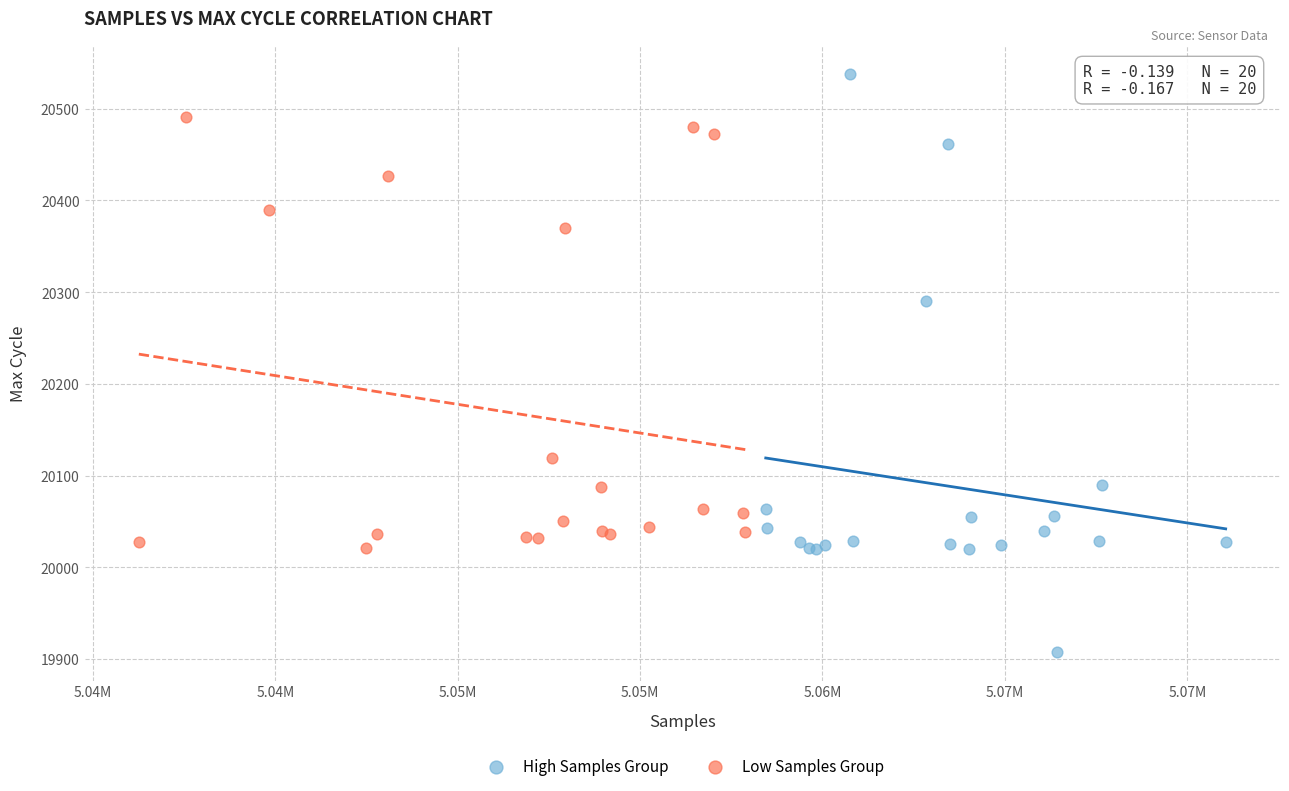

Which series reaches the maximum Y coordinate?

High Samples Group